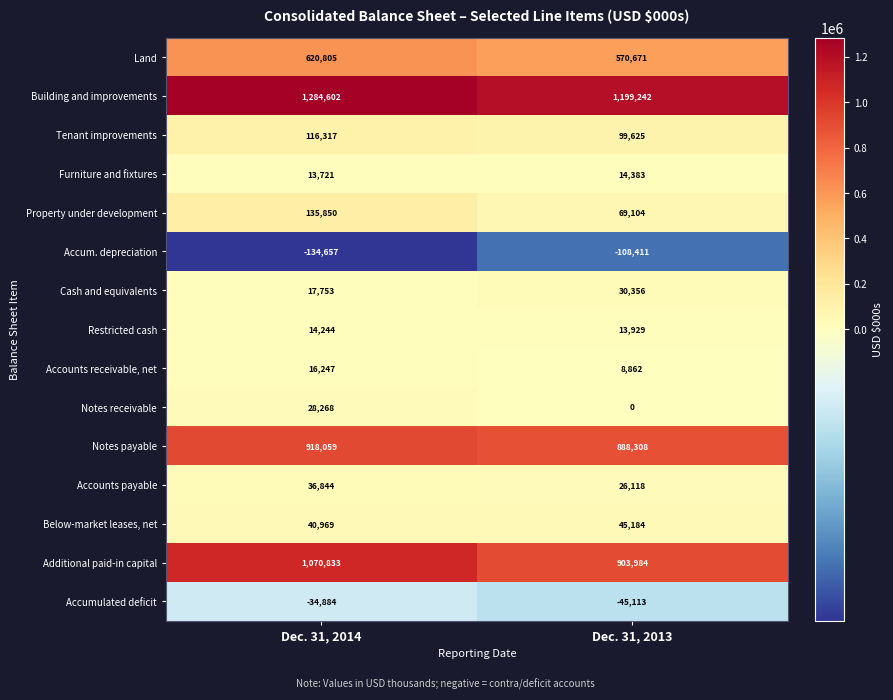

Is the value of Notes payable at Dec. 31, 2014 greater than the value of Cash and equivalents at Dec. 31, 2014?

Yes